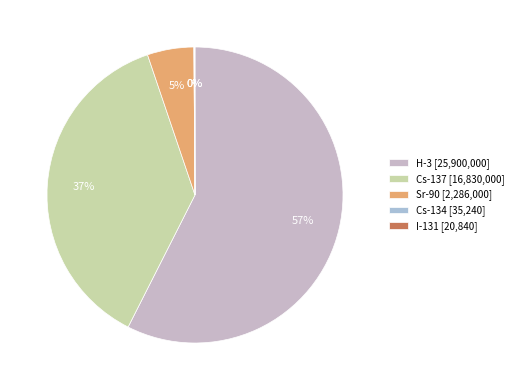

True or false: Cs-137 accounts for 37% of the total.

True